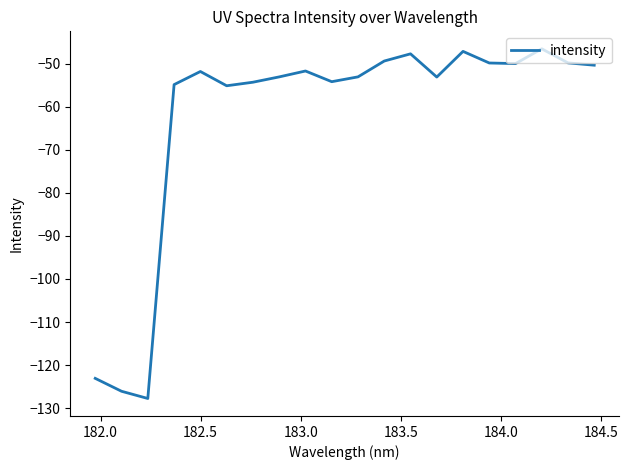

What is the maximum value shown in the chart?

-46.5